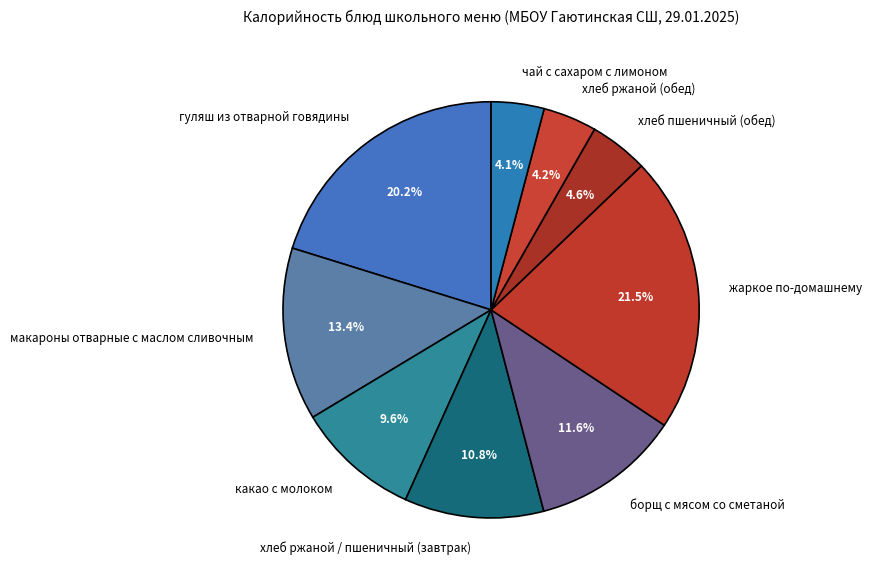

How much of the chart is everything except гуляш из отварной говядины?

79.8%